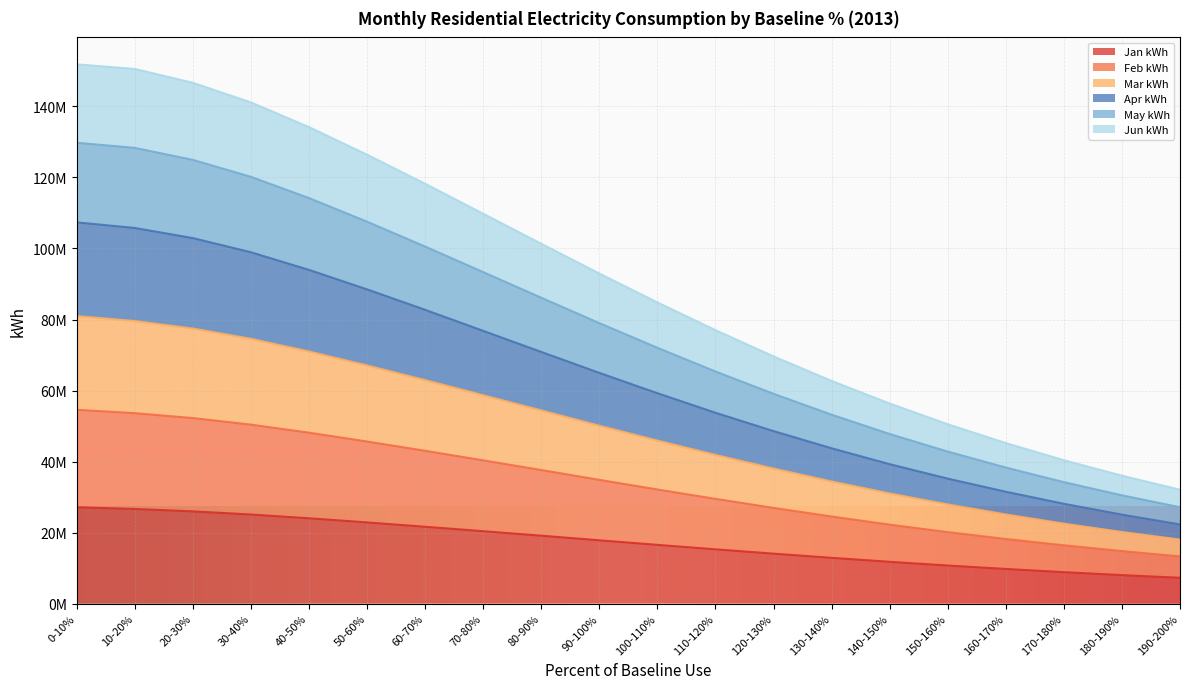

True or false: May kWh has a value of 8986341 at 190-200%.

False